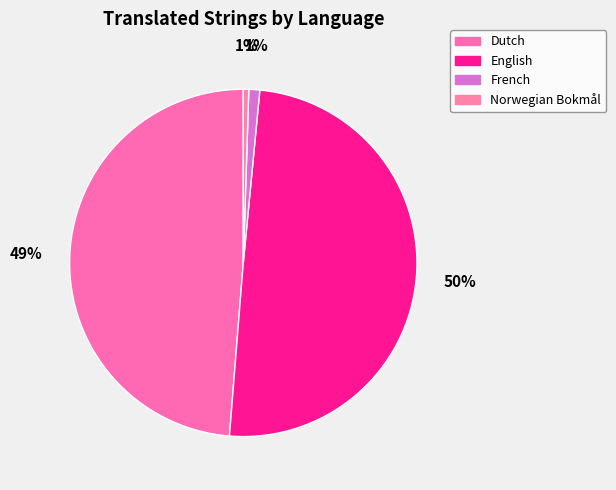

Is there a majority slice in this chart?

No